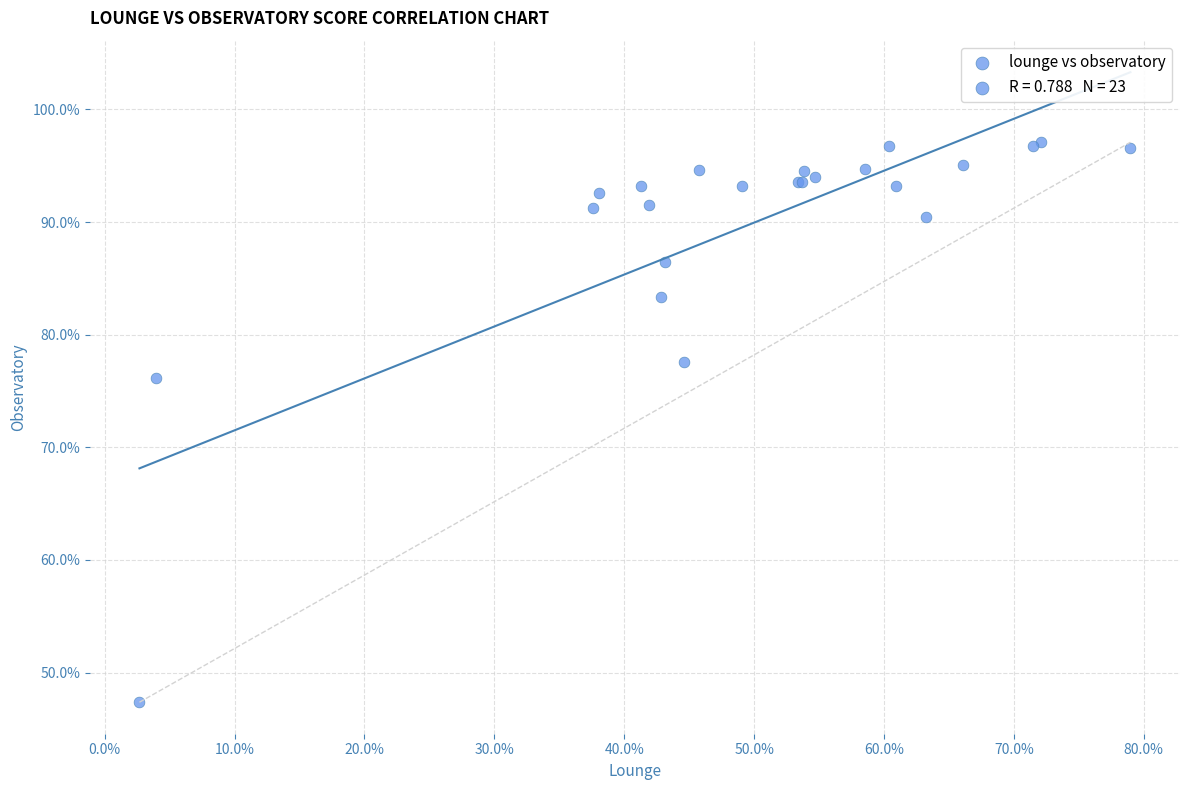

What Y value in the scatter plot is closest to 72?

76.2